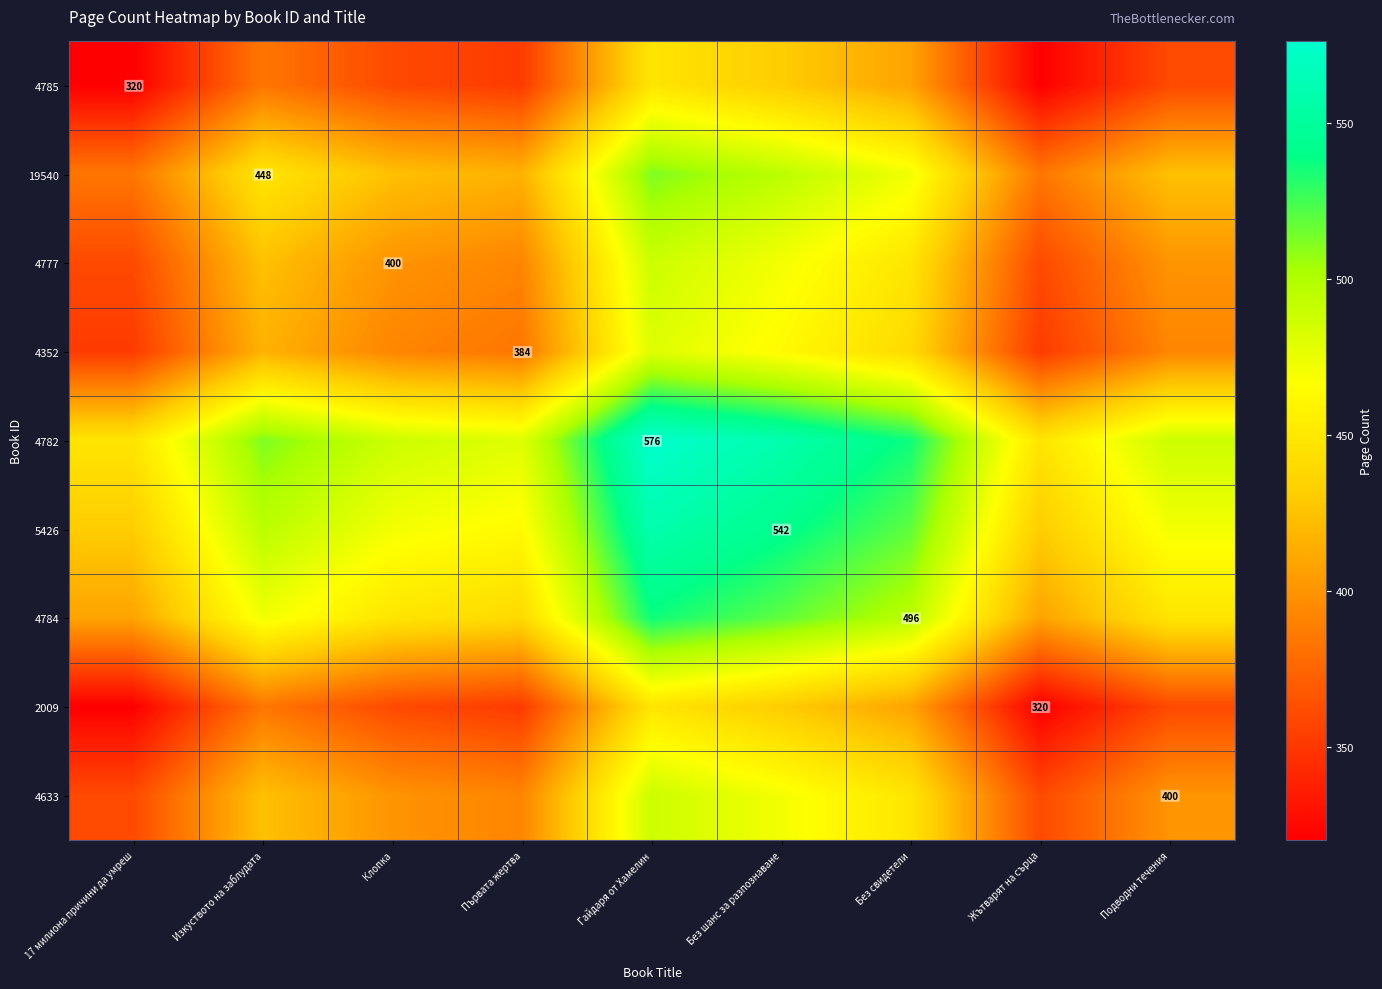

How many data points in 4777 are above 400?

4